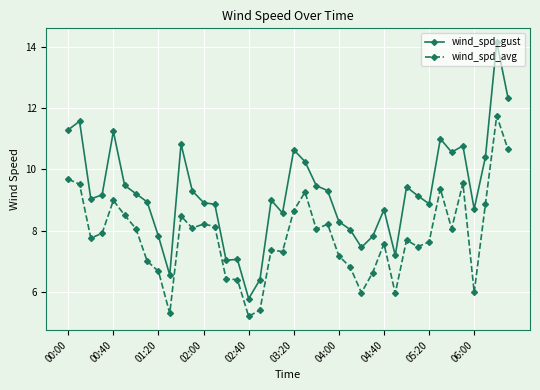

List the series in order of their peak value, highest first.

wind_spd_gust, wind_spd_avg